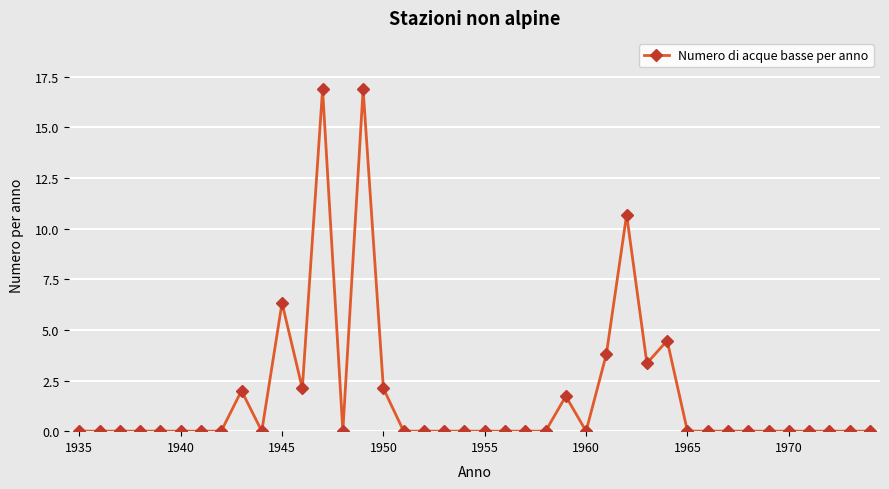

What is the value of the 13th point from the left?

16.9